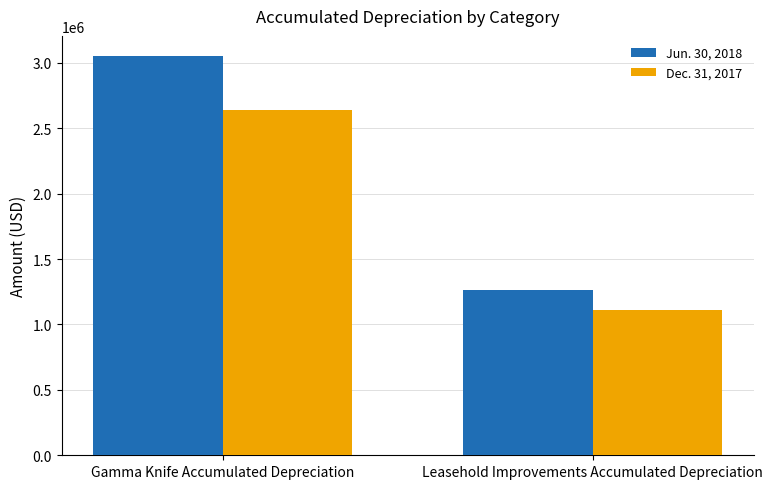

The Dec. 31, 2017 series shows 1111000 at Leasehold Improvements Accumulated Depreciation. True or false?

True